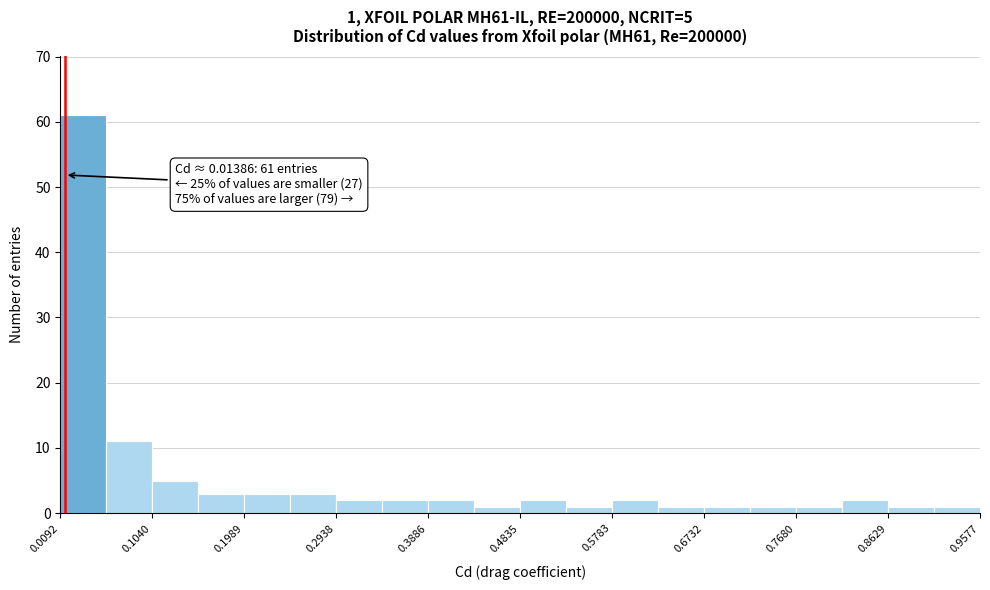

Which range on the x-axis has the tallest bar?

0.01 to 0.06